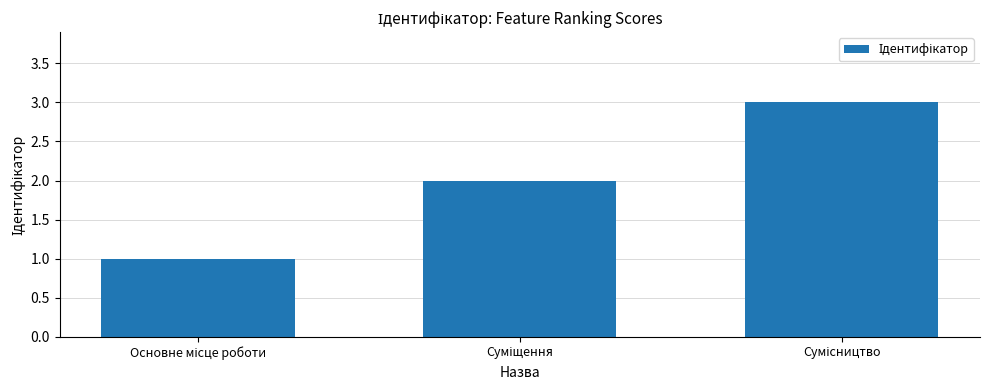

What is the greatest value displayed?

3